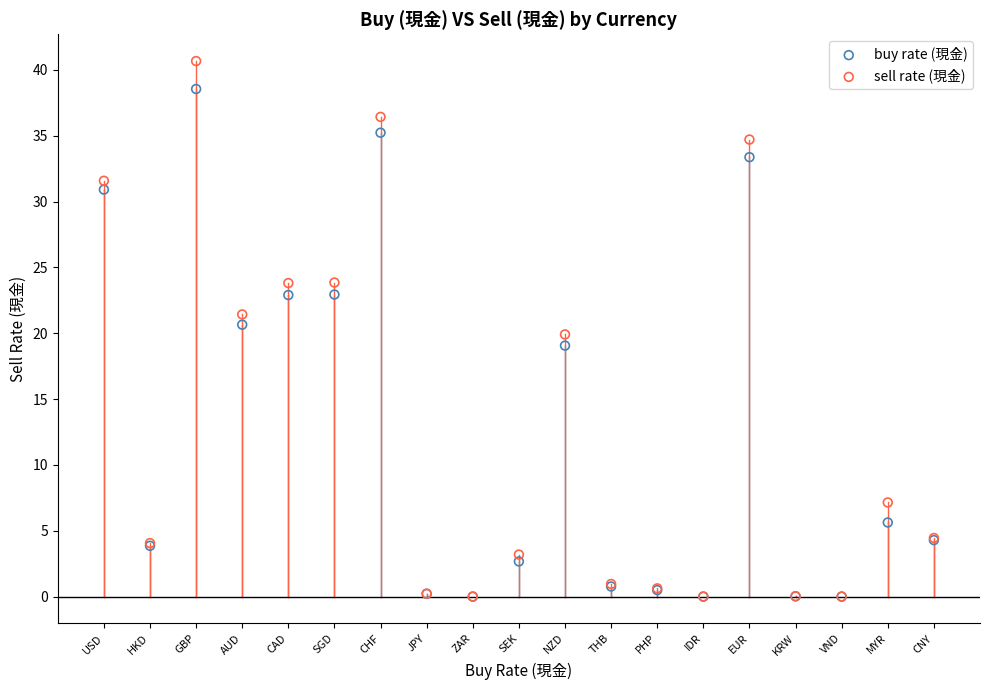

What are all the series names shown in the legend?

buy rate (現金), sell rate (現金)